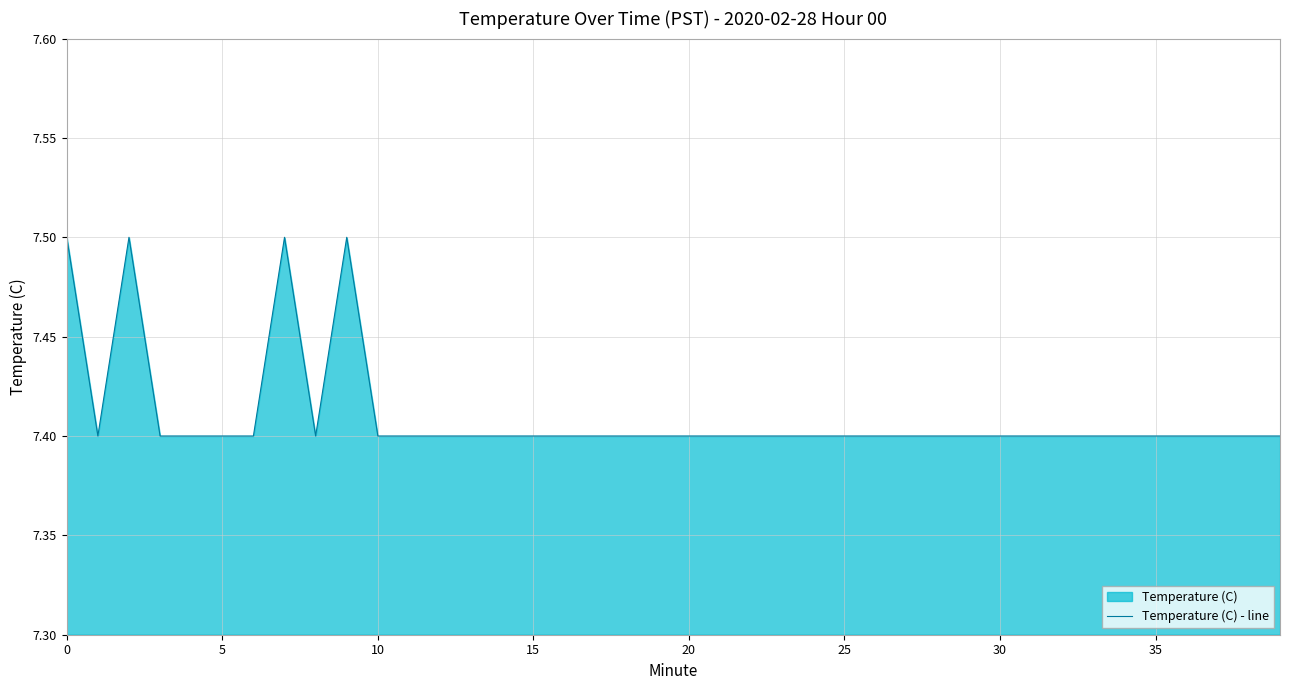

What is the ratio of the value at 10 to the value at 25?

1.0